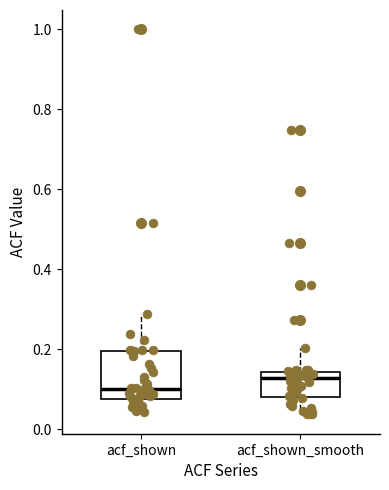

Reading left to right, read every box against the y-axis: the position of its median line, the range the box covers, and the ends of its whiskers. The values are not printed on the chart, so give them approximately, as read against the axis.

acf_shown: median 0.10, box 0.08 to 0.20, whiskers 0.04 to 0.28
acf_shown_smooth: median 0.12, box 0.08 to 0.14, whiskers 0.04 to 0.20